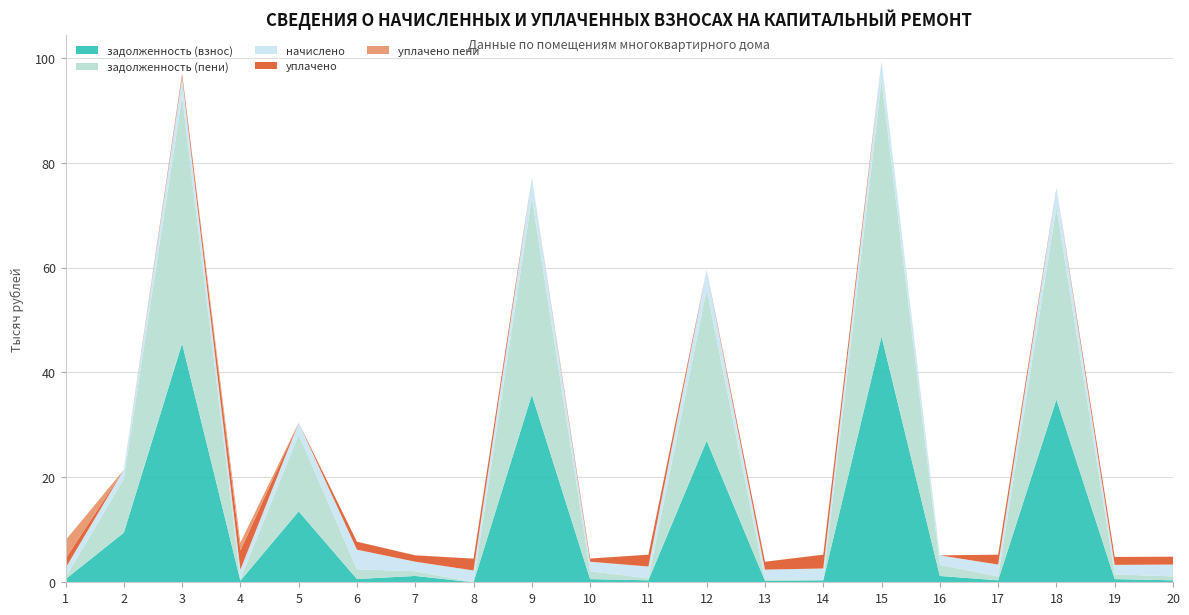

Reading left to right, list all the values displayed in this chart.

задолженность (взнос): 1=603.2	2=9442.4	3=45523.3	4=301.6	5=13519.0	6=621.4	7=1206.4	8=0.0	9=35752.4	10=603.2	11=375.7	12=26976.6	13=301.6	14=375.7	15=46880.3	16=1206.7	17=375.2	18=34850.2	19=603.2	20=375.7
задолженность (пени): 1=301.6	2=10292.6	3=47087.5	4=301.6	5=14646.1	6=1864.6	7=904.8	8=0.0	9=37616.6	10=1508.0	11=375.7	12=28840.8	13=301.6	14=0.2	15=48744.5	16=2111.5	17=751.1	18=36714.4	19=904.8	20=751.4
начислено: 1=1809.6	2=1700.4	3=3728.4	4=1809.6	5=2254.2	6=3728.4	7=1809.6	8=2254.2	9=3728.4	10=1809.6	11=2254.2	12=3728.4	13=1809.6	14=2254.2	15=3728.4	16=1809.6	17=2254.2	18=3728.4	19=1809.6	20=2254.2
уплачено: 1=1809.6	2=0.0	3=600.0	4=3652.1	5=0.0	6=1518.0	7=1206.4	8=2253.8	9=0.0	10=603.2	11=2254.2	12=0.0	13=1508.0	14=2629.5	15=0.0	16=0.0	17=1878.8	18=0.0	19=1508.0	20=1502.8
уплачено пени: 1=3486.1	2=0.0	3=0.0	4=1495.4	5=0.0	6=0.0	7=25.9	8=0.0	9=0.0	10=8.9	11=0.0	12=0.0	13=0.0	14=0.5	15=0.0	16=0.0	17=0.0	18=0.0	19=0.0	20=0.0